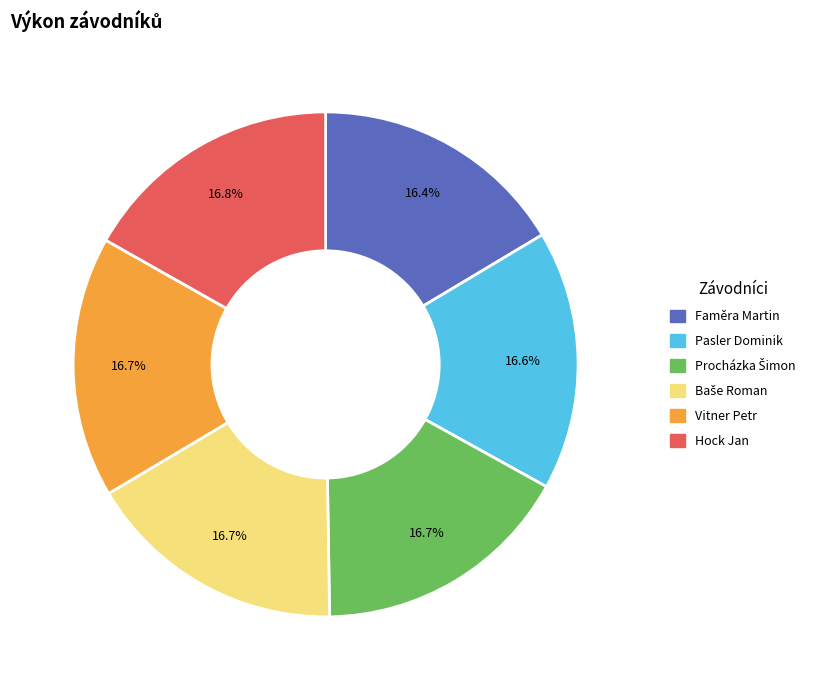

How many slices are in this pie chart?

6